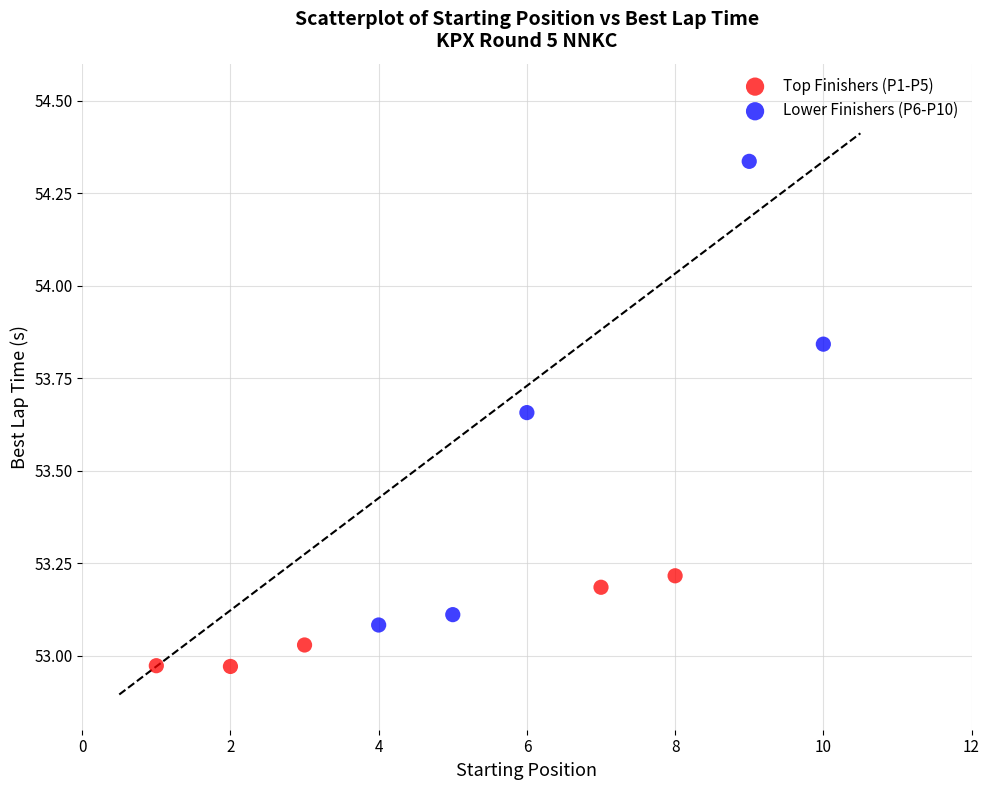

Which series has the widest spread of Y values?

Lower Finishers (P6-P10)